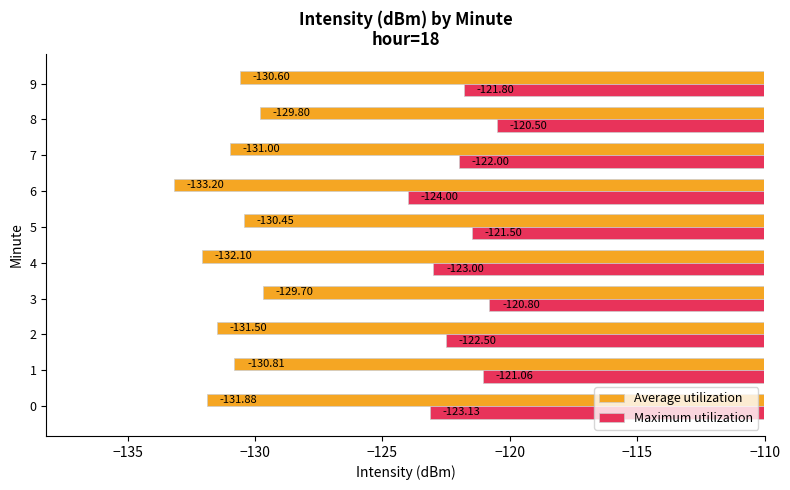

Rank the series by their maximum value, from lowest to highest.

Average utilization, Maximum utilization